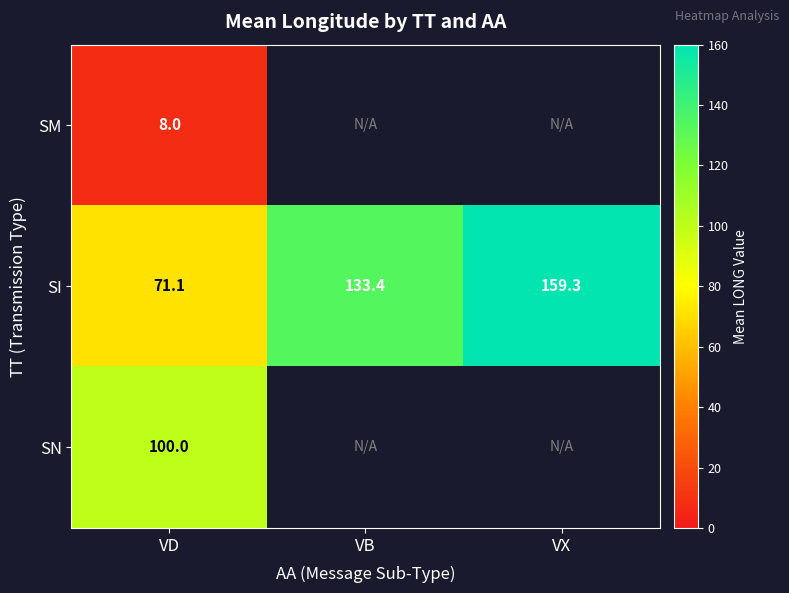

Which category has the lowest value across all series?

VD